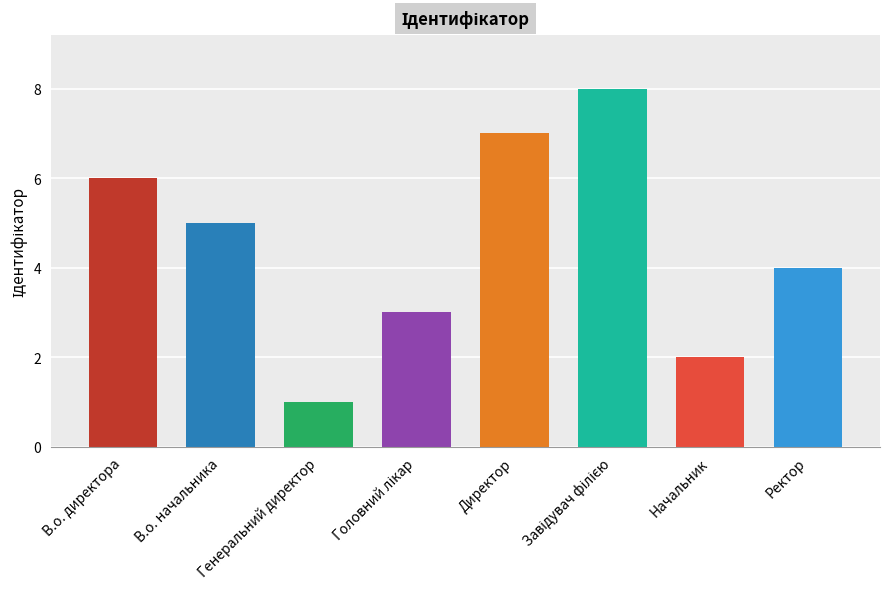

What is the difference between the values at Начальник and В.о. директора?

4